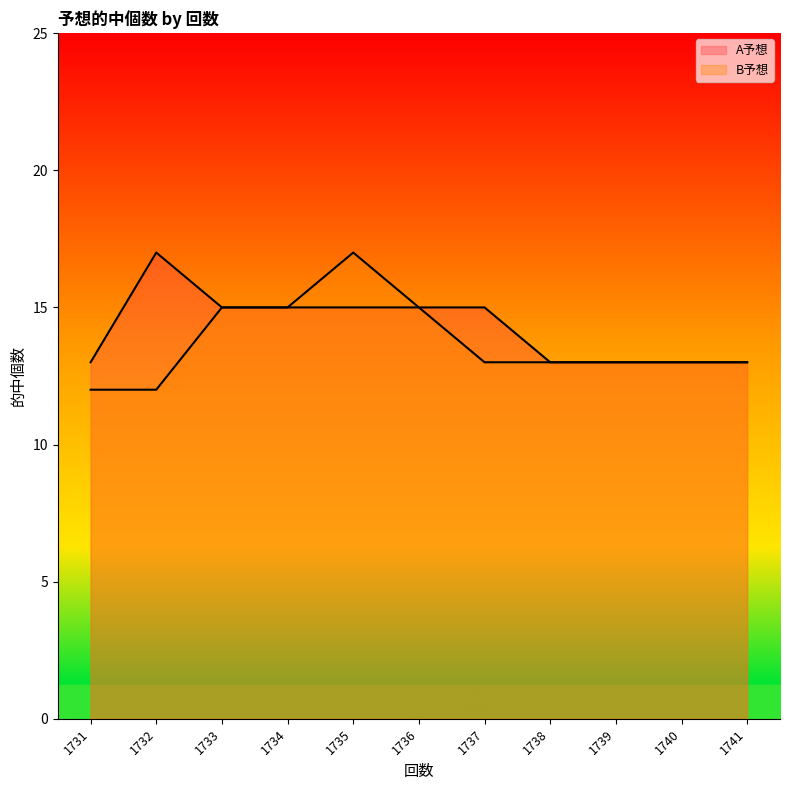

Which label corresponds to the smallest value in the chart?

1731